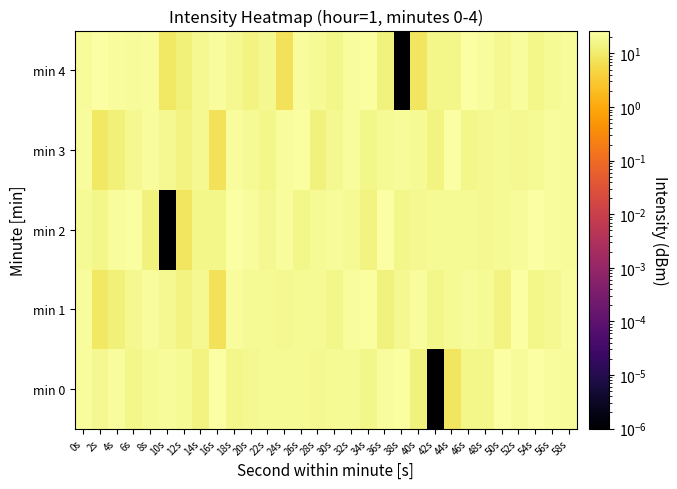

At how many categories does at least one series exceed 4?

30